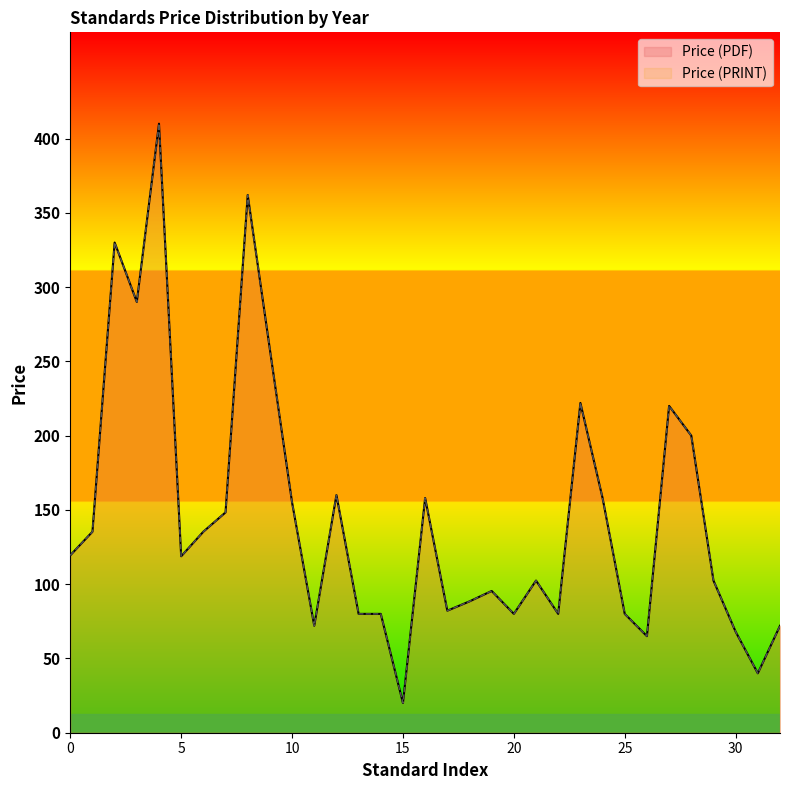

Count the number of data series in this chart.

2